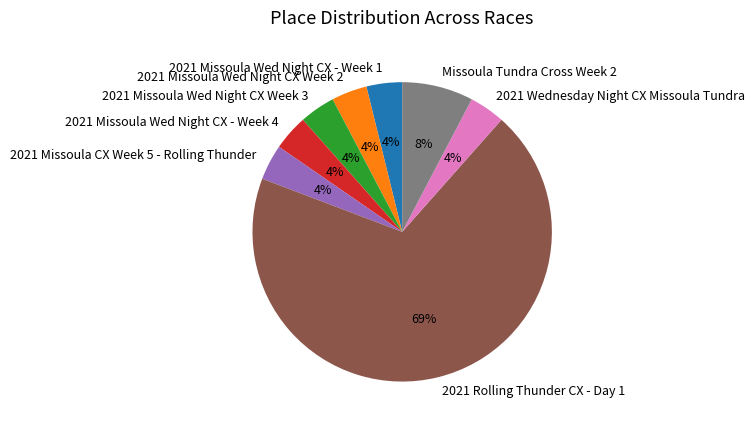

How many segments does this pie chart have?

8